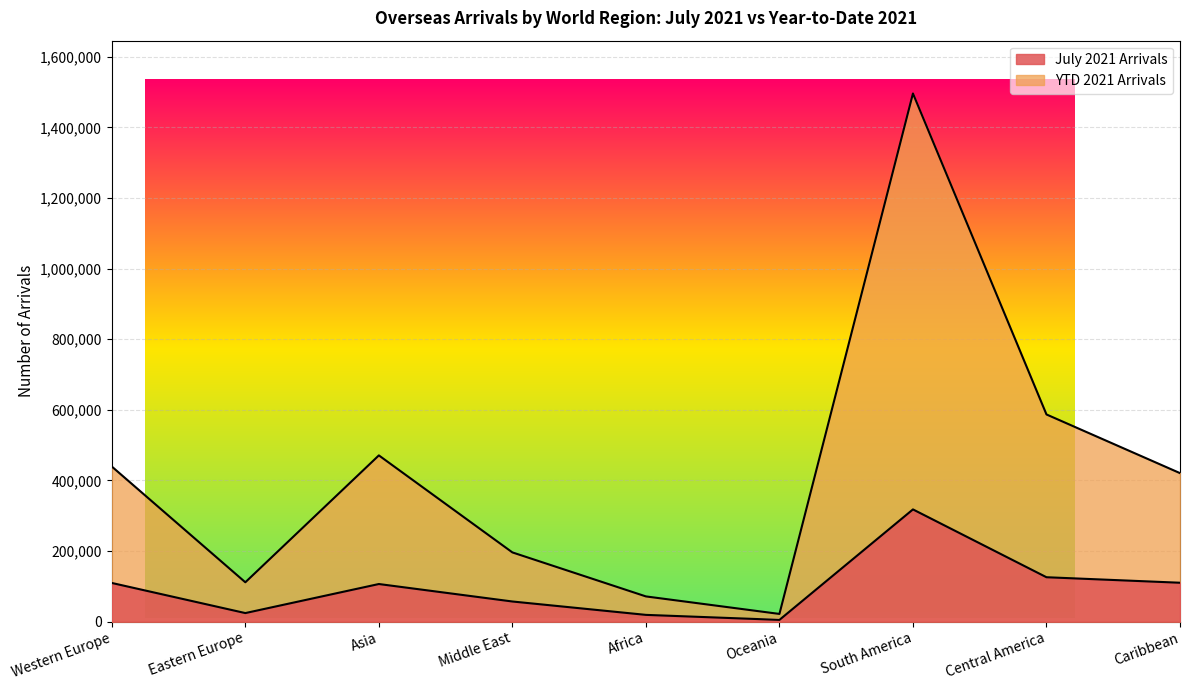

What is the difference between the maximum and second lowest values in the July 2021 Arrivals series?

298731